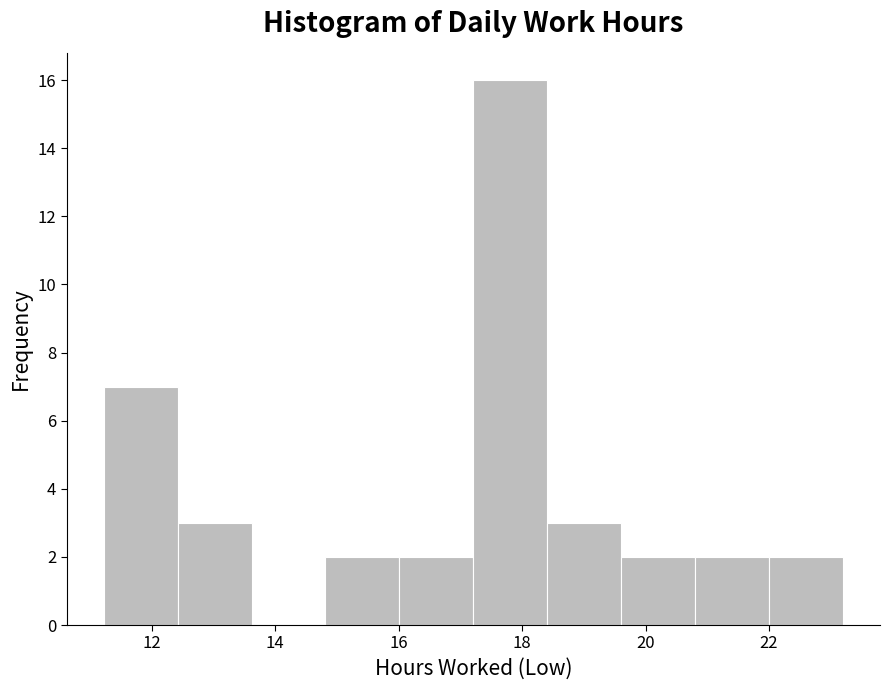

How tall is the bar that spans 22.0 to 23.2 on the x-axis? Neither the bar edges nor the heights are printed on the chart, so give them approximately, as read against the axes.

2